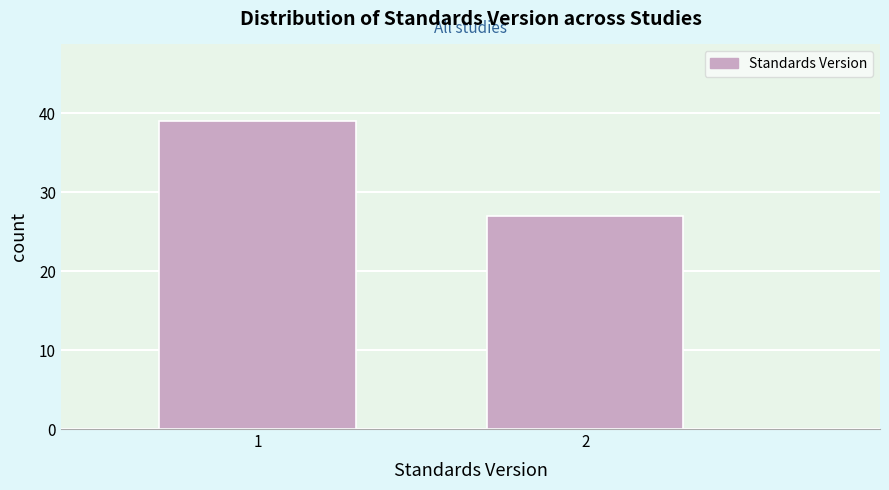

Reading left to right, list all the values displayed in this chart.

1=39	2=27